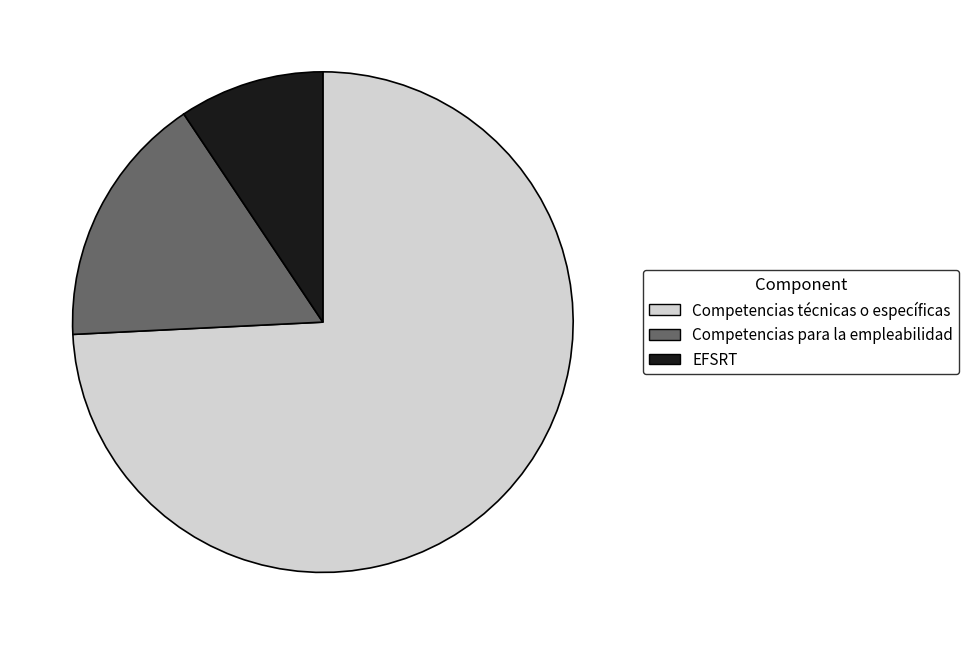

The Competencias para la empleabilidad slice represents 16% of the pie. True or false?

True